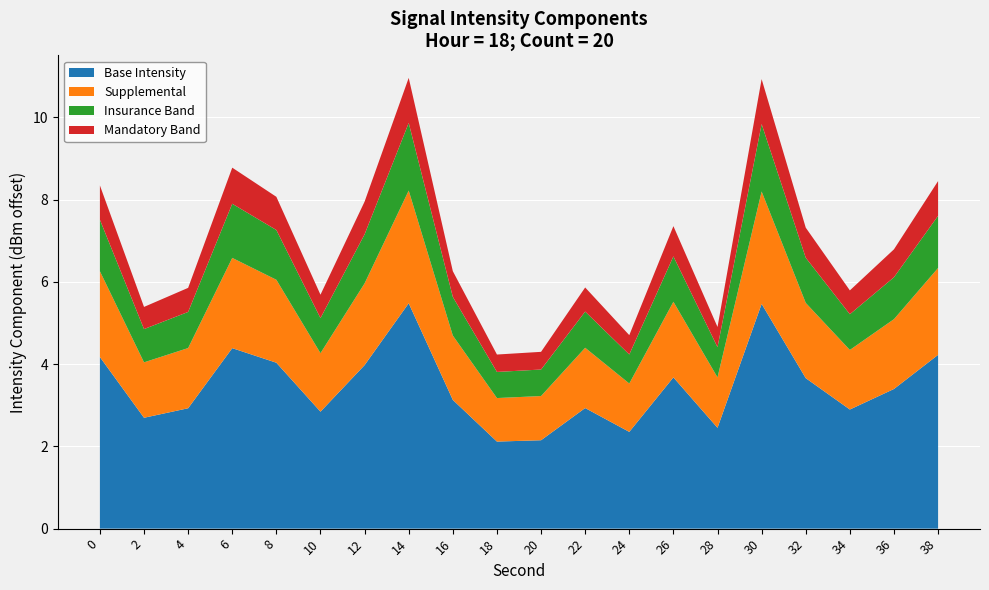

True or false: Base Intensity has a value of 4.6 at 10.

False